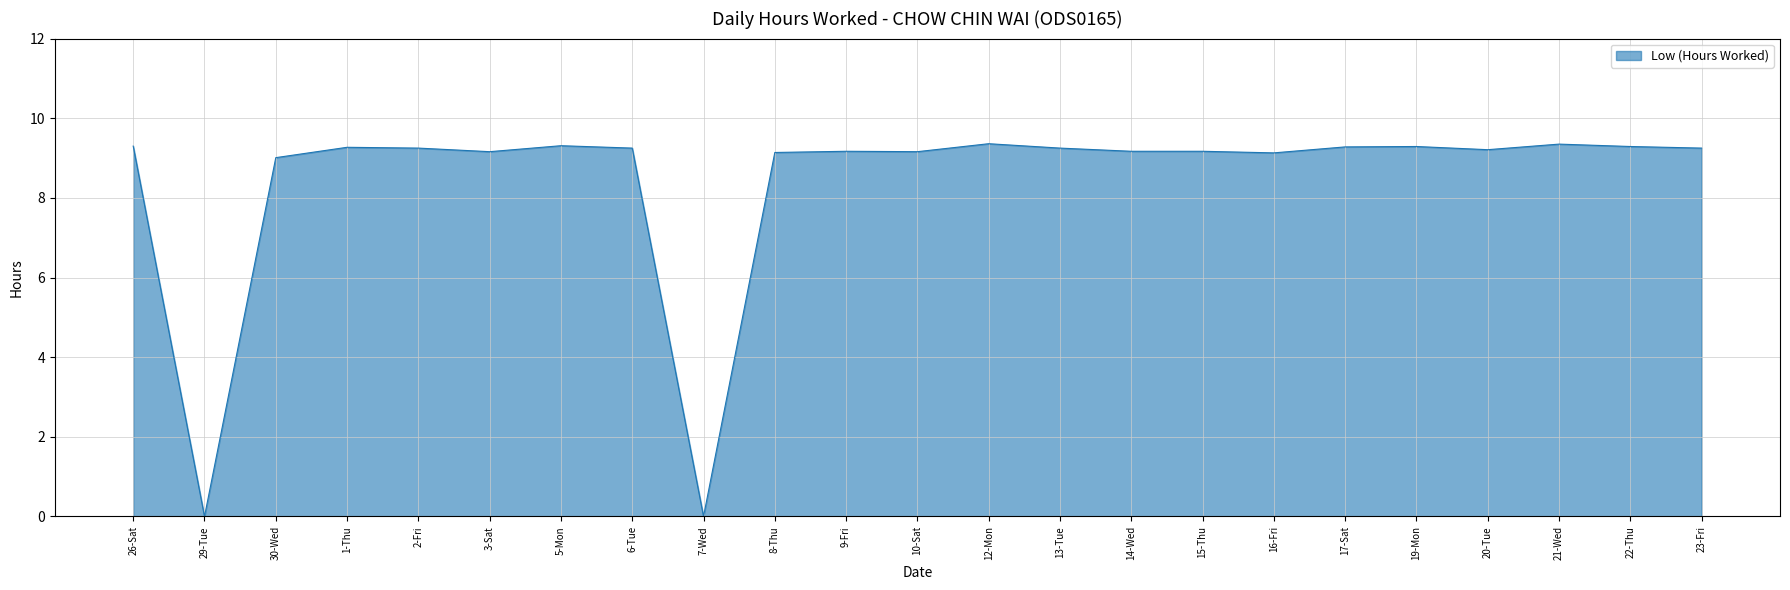

The chart shows a value of 9.2 at 10-Sat. True or false?

True